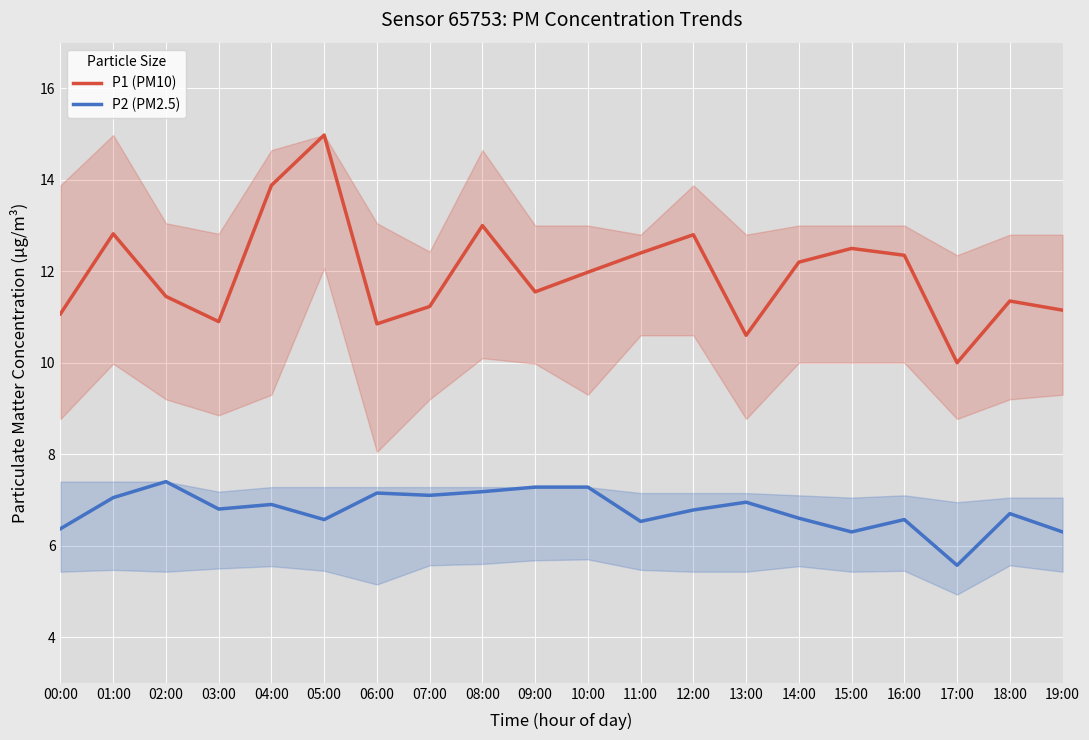

True or false: P2 (PM2.5) has more than 1 interior local peaks.

True